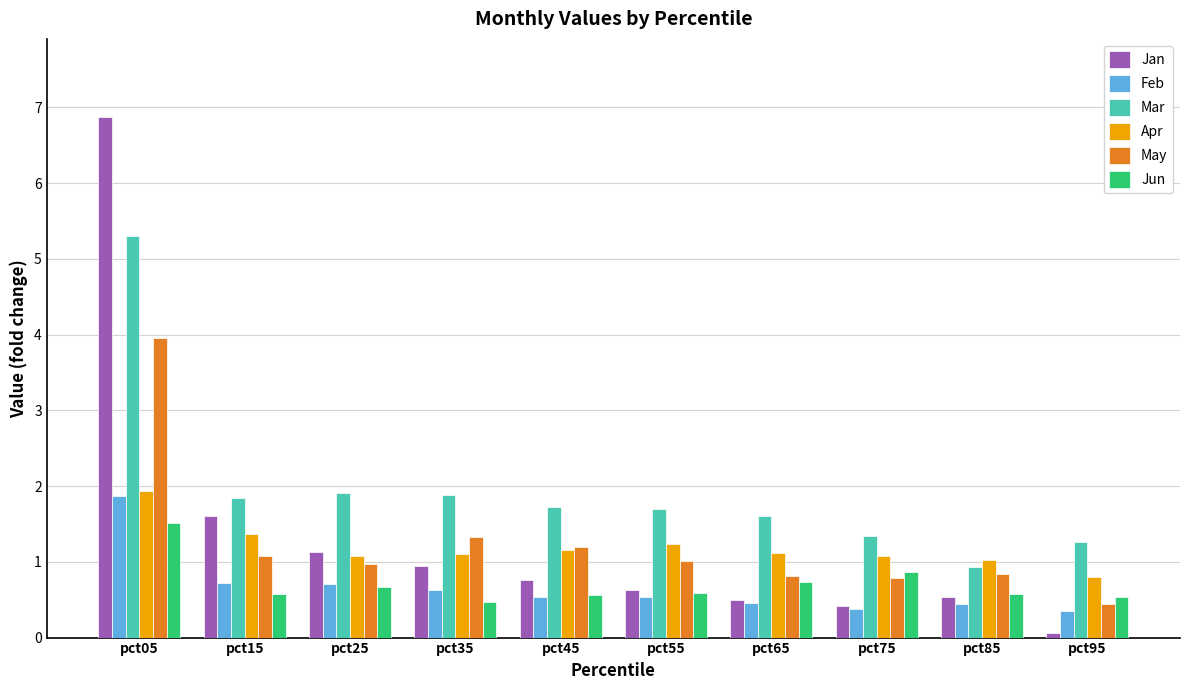

How many groups of bars are there?

10